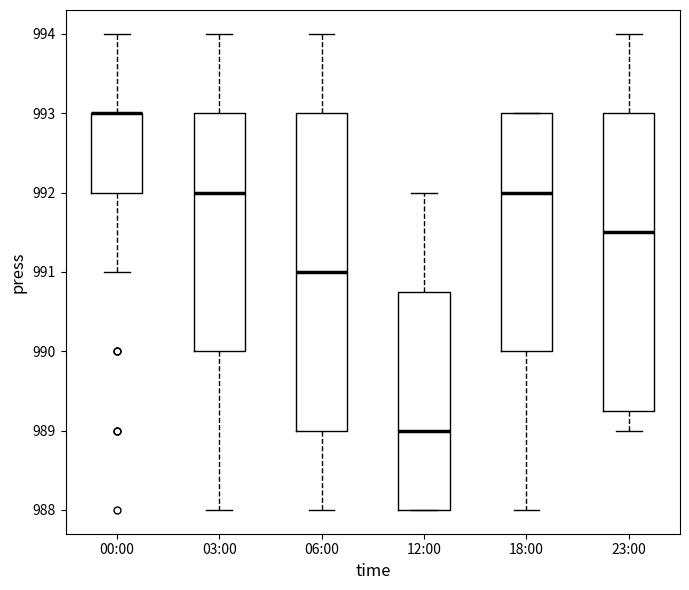

Reading left to right, read every box against the y-axis: the position of its median line, the range the box covers, and the ends of its whiskers. The values are not printed on the chart, so give them approximately, as read against the axis.

00:00: median 993.0 (drawn on the box's upper edge), box 992.0 to 993.0, whiskers 991.0 to 994.0
03:00: median 992.0, box 990.0 to 993.0, whiskers 988.0 to 994.0
06:00: median 991.0, box 989.0 to 993.0, whiskers 988.0 to 994.0
12:00: median 989.0, box 988.0 to 990.8, whiskers 988.0 to 992.0
18:00: median 992.0, box 990.0 to 993.0, whiskers 988.0 to 993.0
23:00: median 991.5, box 989.3 to 993.0, whiskers 989.0 to 994.0